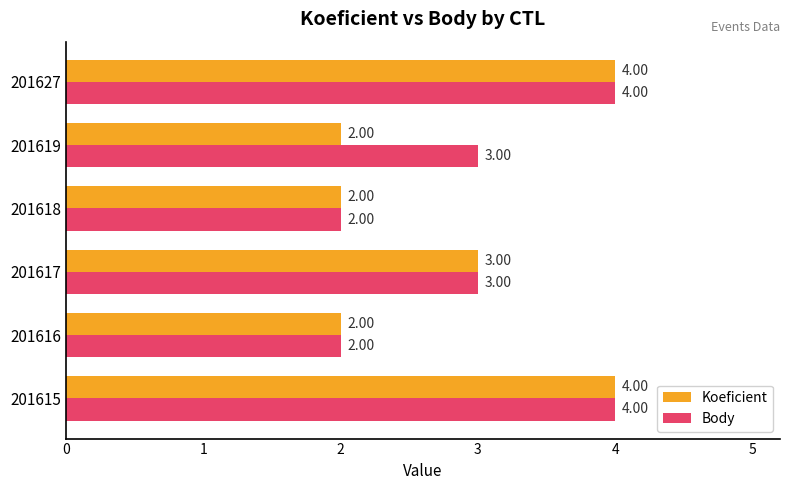

Which series has the largest total across all categories?

Body